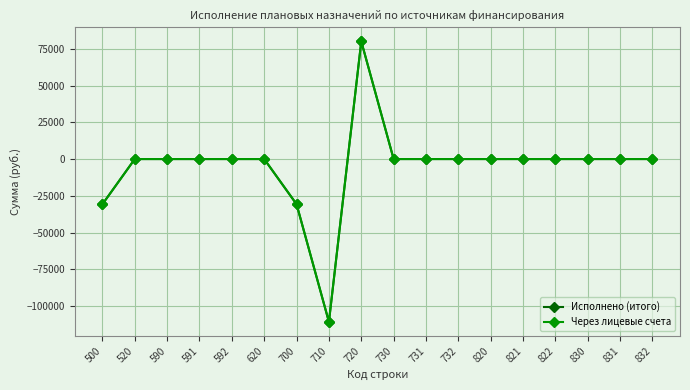

Is this an area chart (filled region under the line)?

No